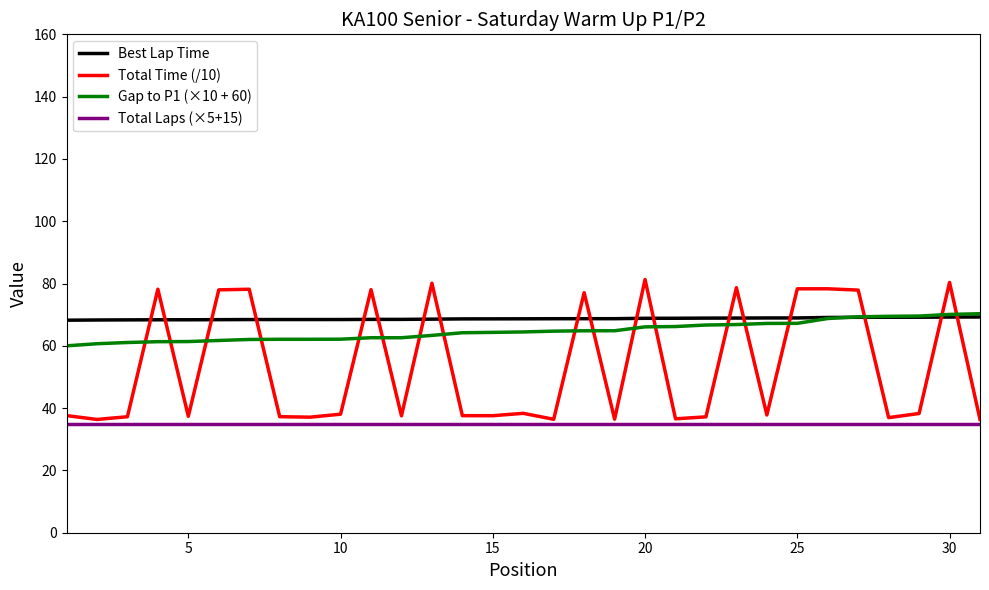

What are all the series names shown in the legend?

Best Lap Time, Total Time (/10), Gap to P1 (×10 + 60), Total Laps (×5+15)